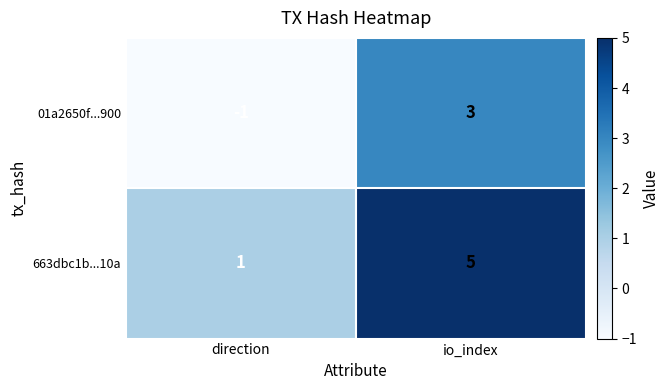

Reading left to right, list all the values displayed in this chart.

01a2650f...900: -1	3
663dbc1b...10a: 1	5